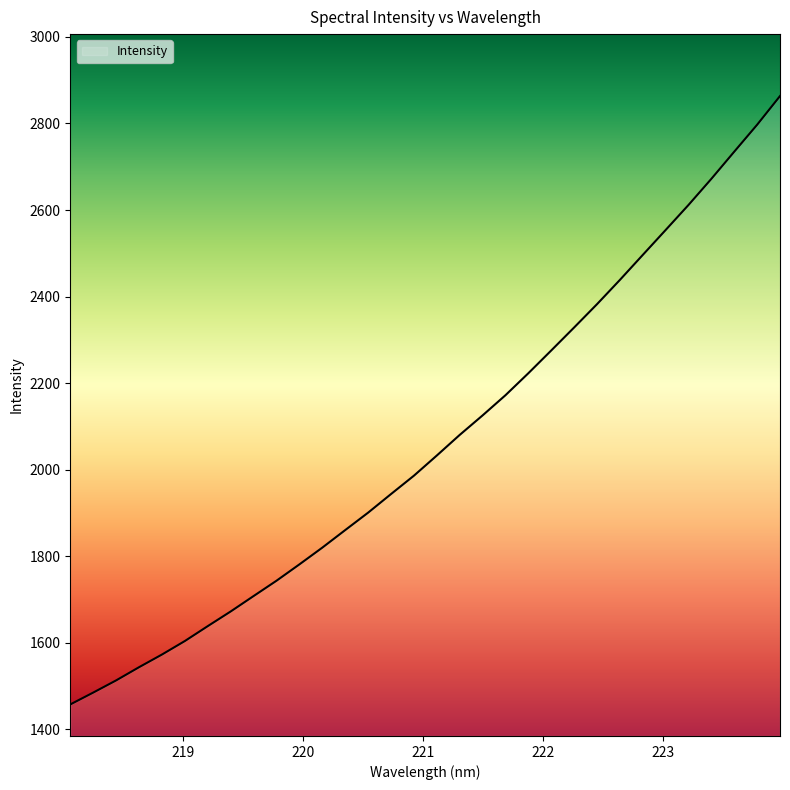

What is the greatest value displayed?

2863.4